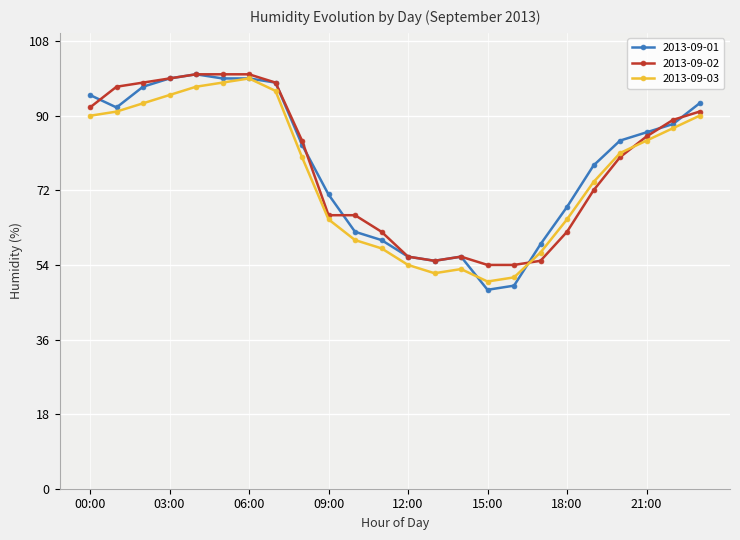

Which series has the widest spread of values?

2013-09-01